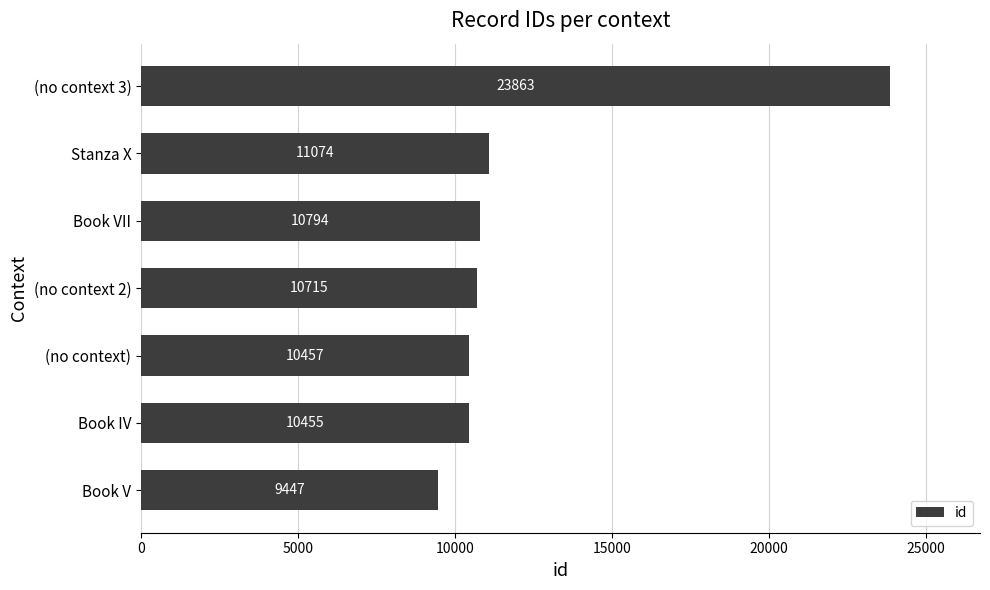

Does the chart contain stacked bars?

No